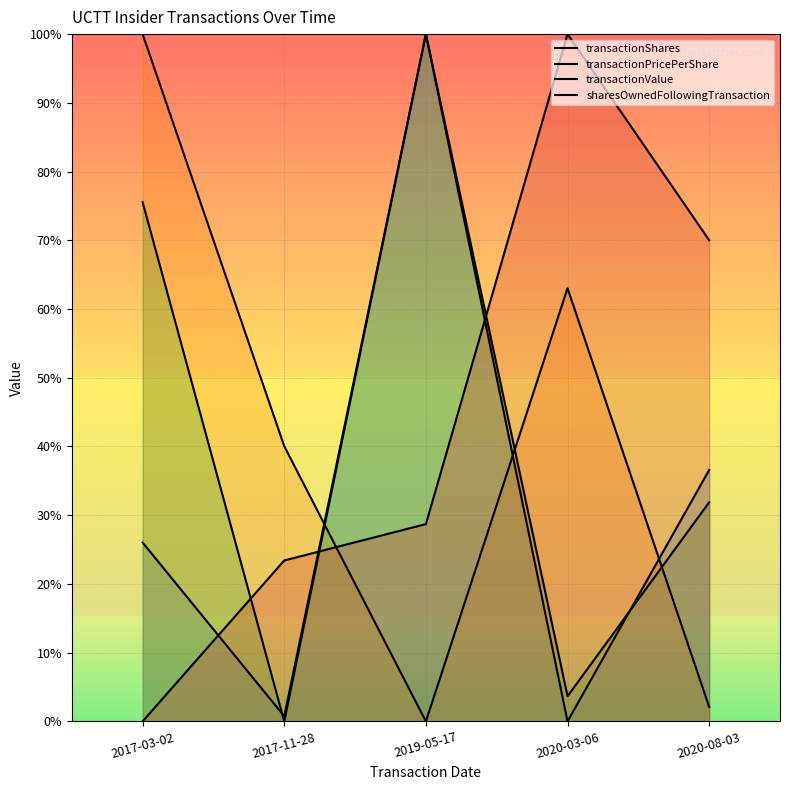

What is the value of the transactionPricePerShare point at the 4th from the left?

0.6